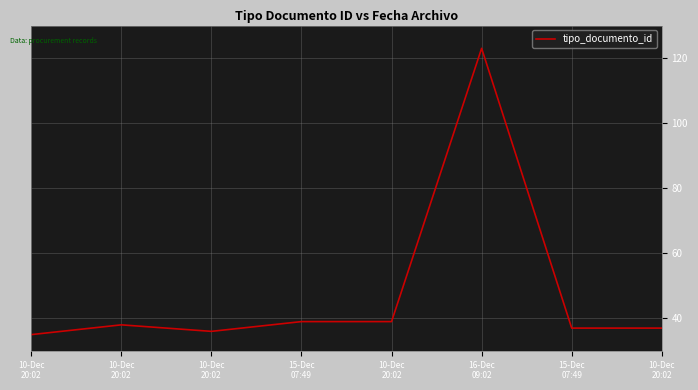

How many values are below 38?

4